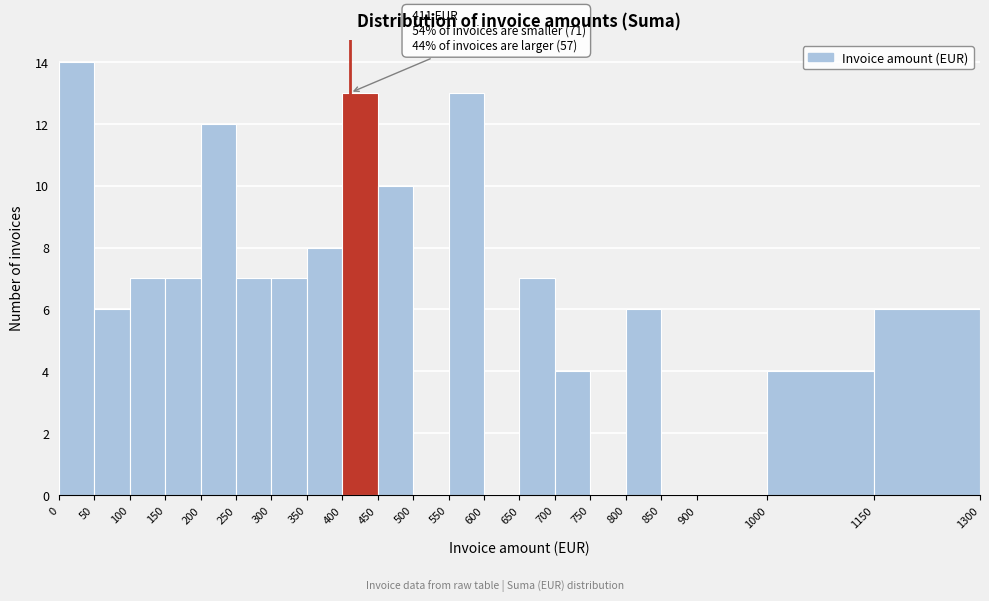

Over which range of the x-axis is the bar tallest?

0 to 50